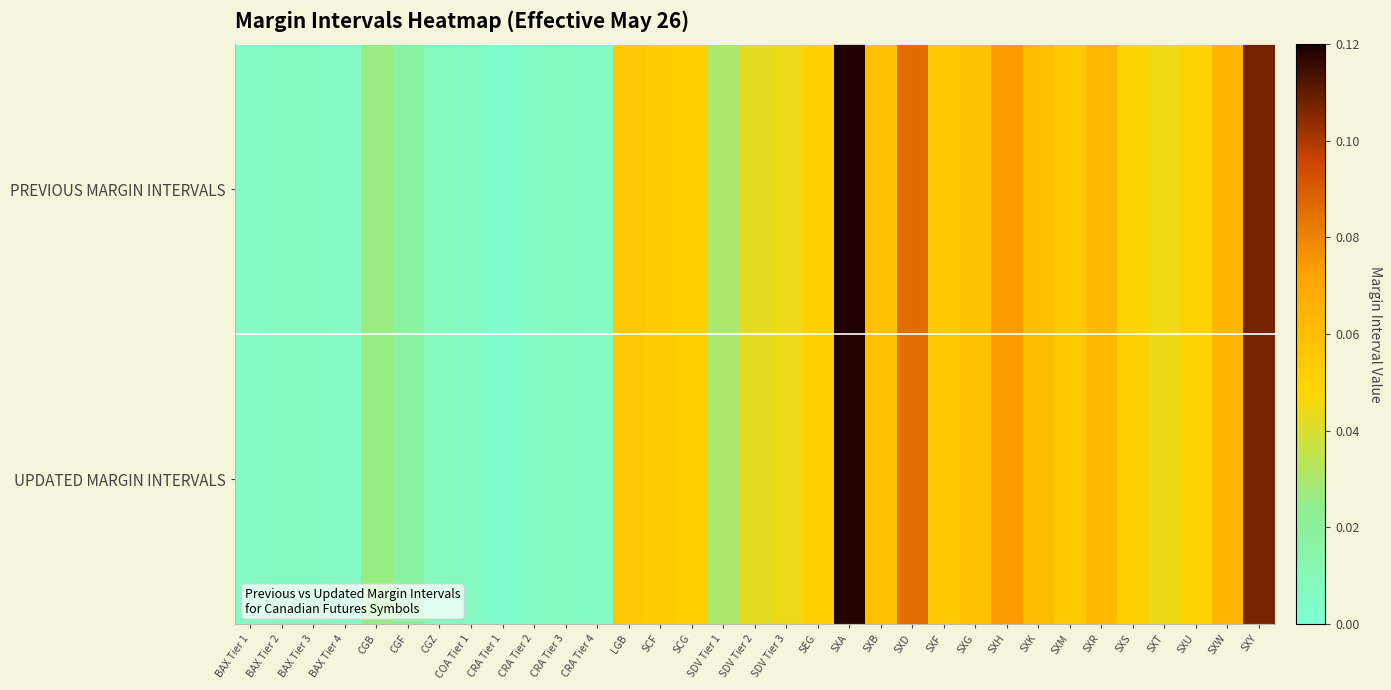

The UPDATED MARGIN INTERVALS series shows 0.0 at CGB. True or false?

False